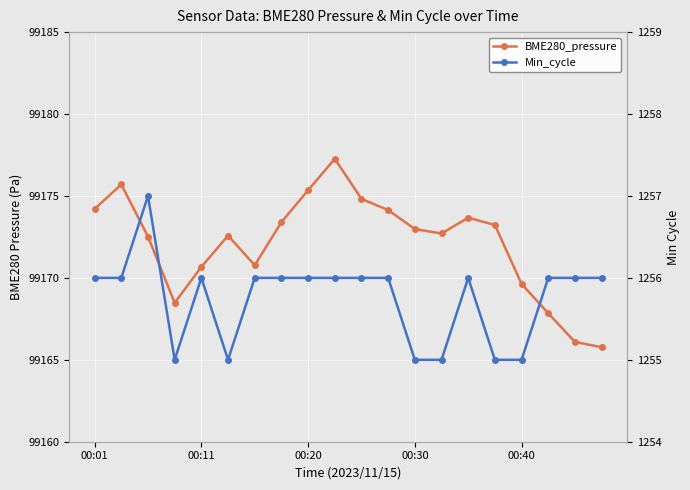

Reading left to right, transcribe all the data shown in this chart.

BME280_pressure: 99174.2	99175.7	99172.5	99168.5	99170.7	99172.6	99170.8	99173.4	99175.4	99177.3	99174.8	99174.1	99173.0	99172.7	99173.7	99173.2	99169.6	99167.8	99166.1	99165.8
Min_cycle: 1256.0	1256.0	1257.0	1255.0	1256.0	1255.0	1256.0	1256.0	1256.0	1256.0	1256.0	1256.0	1255.0	1255.0	1256.0	1255.0	1255.0	1256.0	1256.0	1256.0